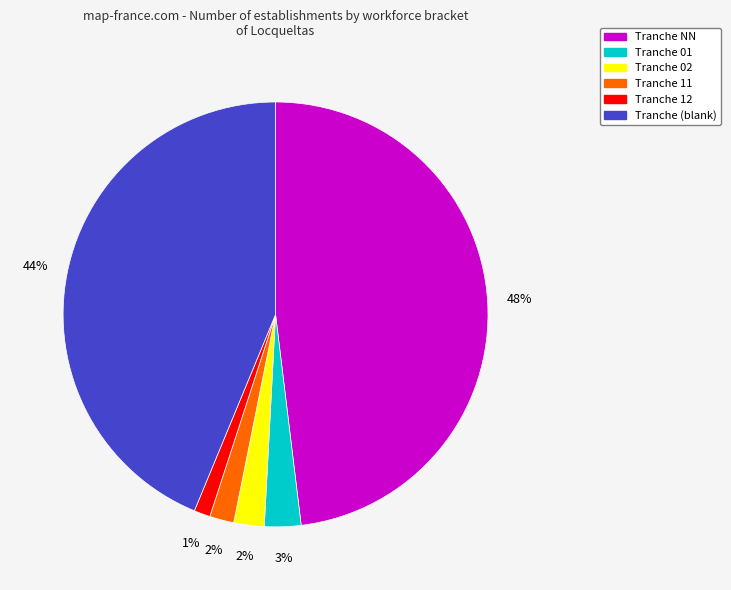

To the nearest percent, what is the average slice percentage?

17%